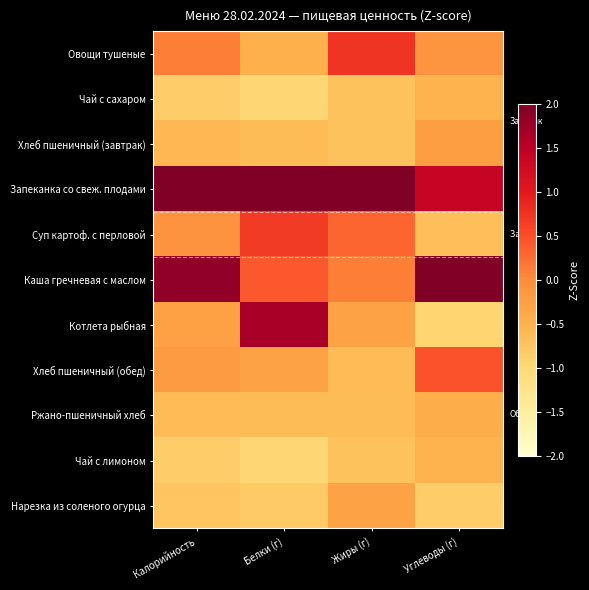

Which has a higher value, Белки (г) or Углеводы (г)?

Углеводы (г)